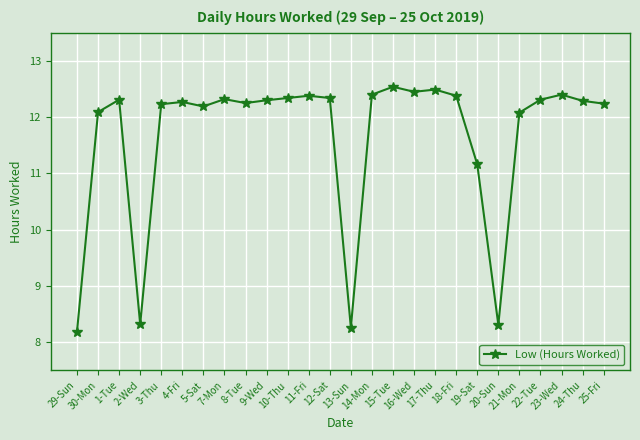

Read the value at 11-Fri.

12.4